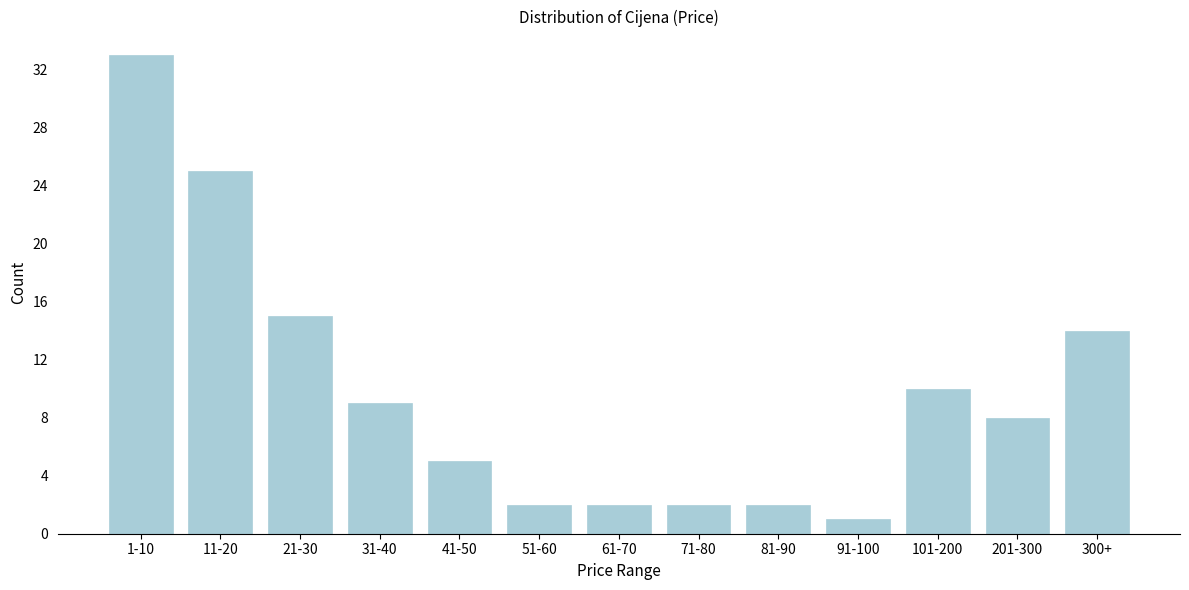

Reading right to left, list all the values displayed in this chart.

14	8	10	1	2	2	2	2	5	9	15	25	33